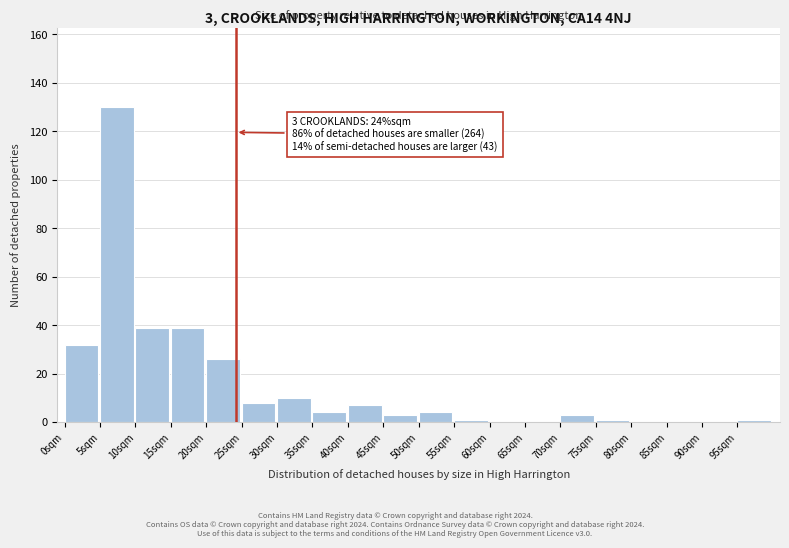

Reading right to left, list all the values displayed in this chart.

95sqm=1	90sqm=0	85sqm=0	80sqm=0	75sqm=1	70sqm=3	65sqm=0	60sqm=0	55sqm=1	50sqm=4	45sqm=3	40sqm=7	35sqm=4	30sqm=10	25sqm=8	20sqm=26	15sqm=39	10sqm=39	5sqm=130	0sqm=32